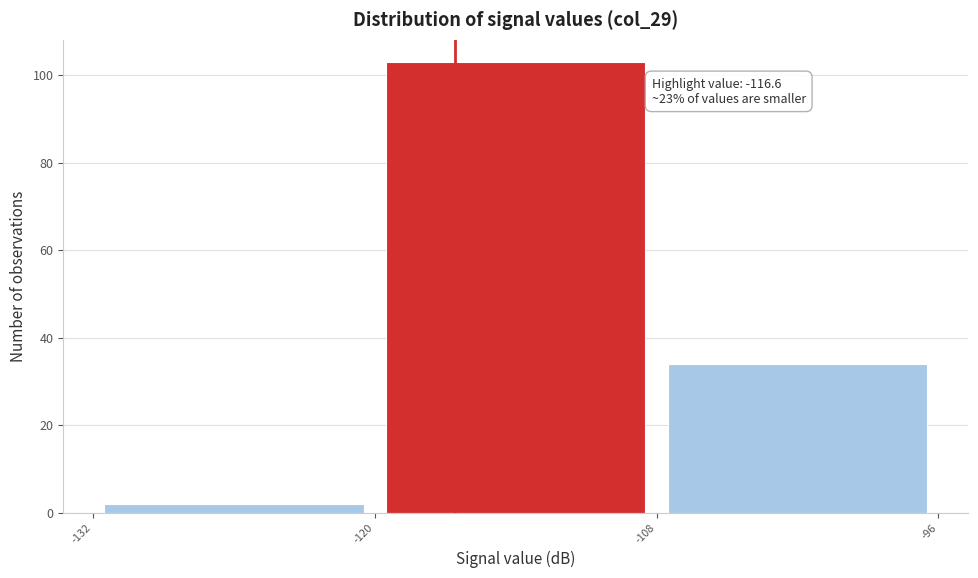

Which range on the x-axis has the tallest bar?

-120 to -108